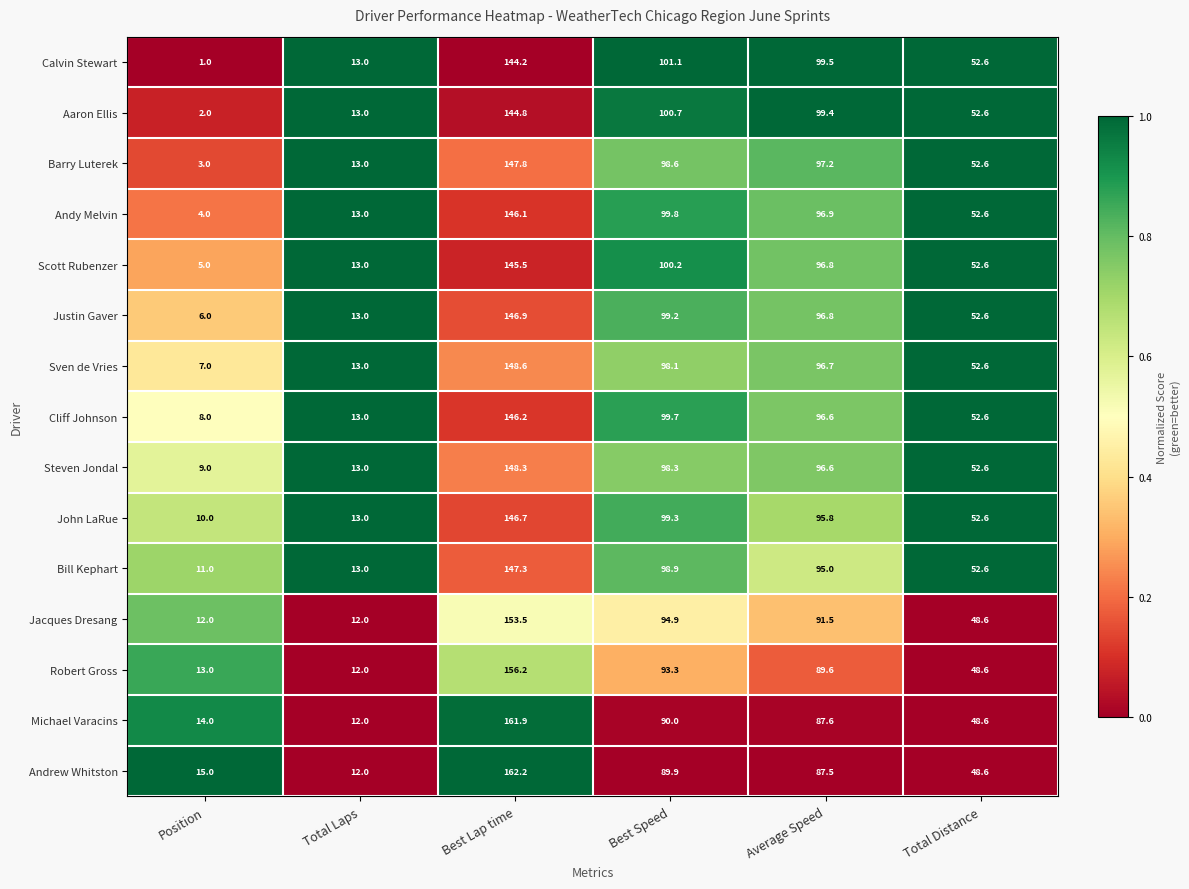

The value of Calvin Stewart at Best Speed is 101.1. True or false?

True